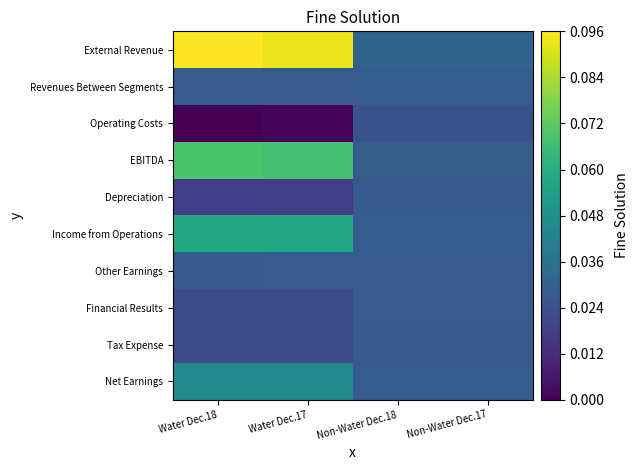

Count the number of data series in this chart.

10